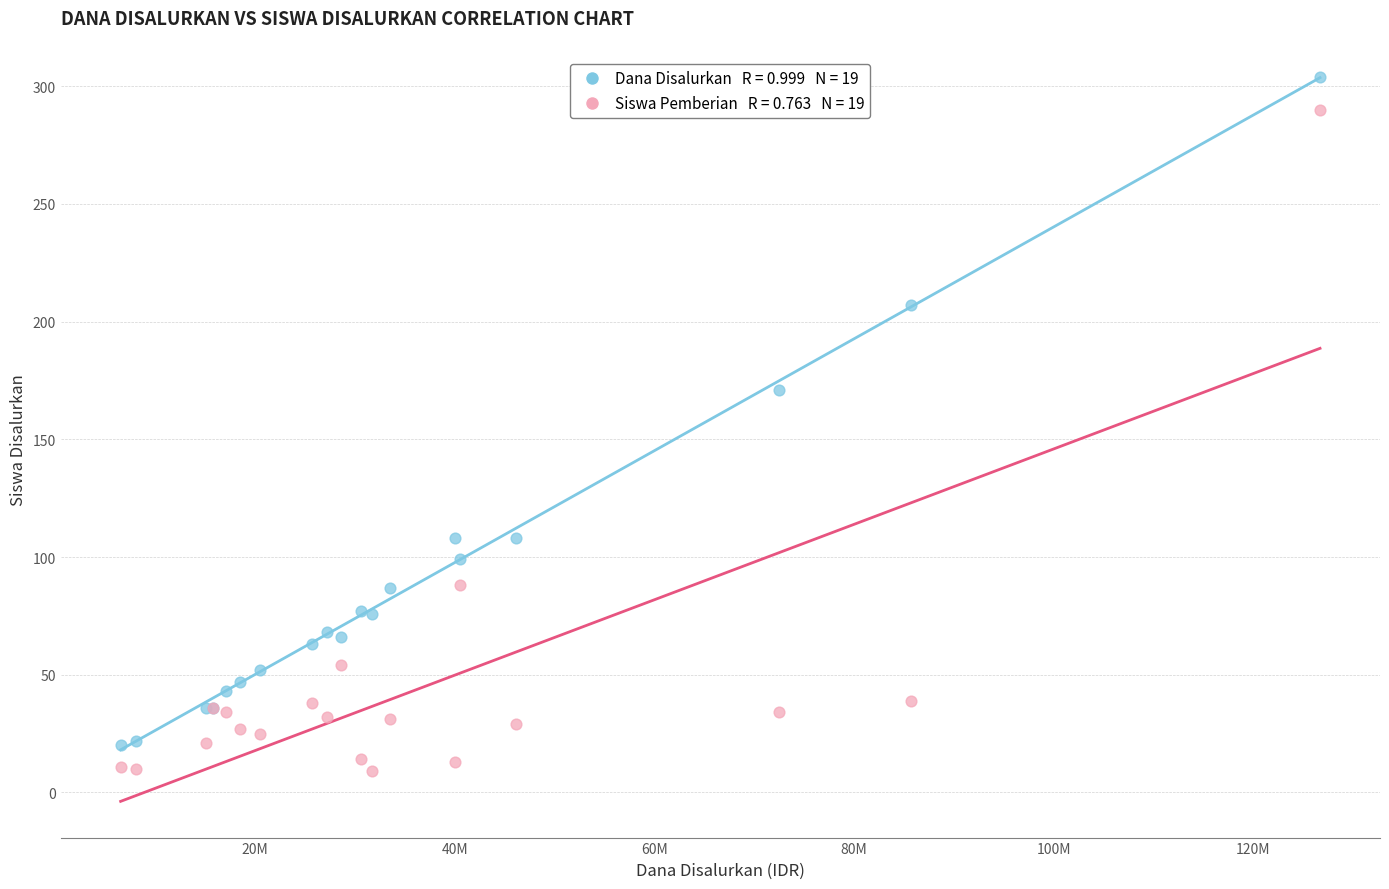

Across all series, what Y value is closest to 156?

171